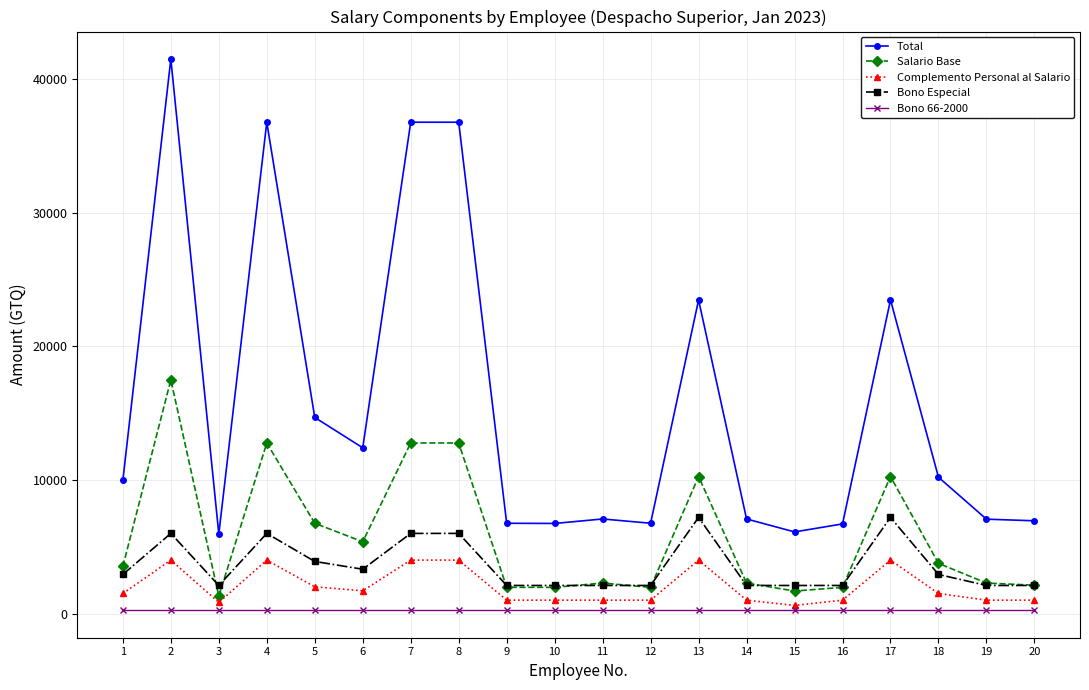

Rank the series by their maximum value, from lowest to highest.

Bono 66-2000, Complemento Personal al Salario, Bono Especial, Salario Base, Total